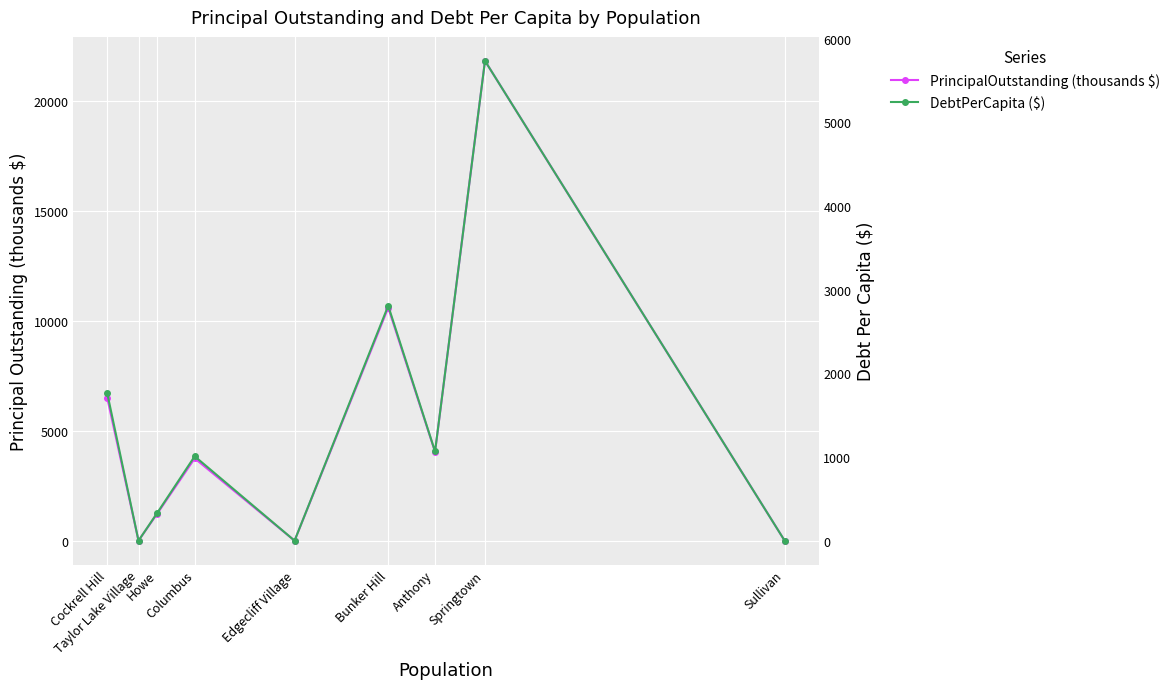

What is the difference between the maximum and minimum values in the PrincipalOutstanding (thousands $) series?

21825.0